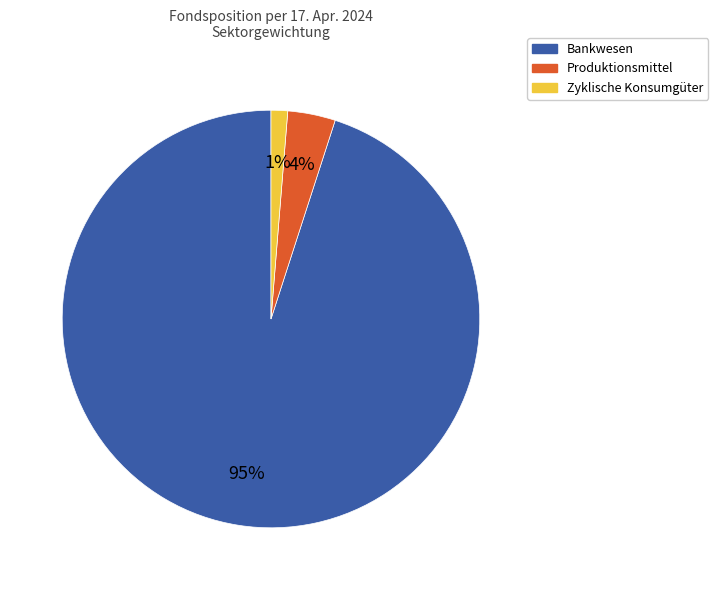

To the nearest percent, what is the average slice percentage?

33%